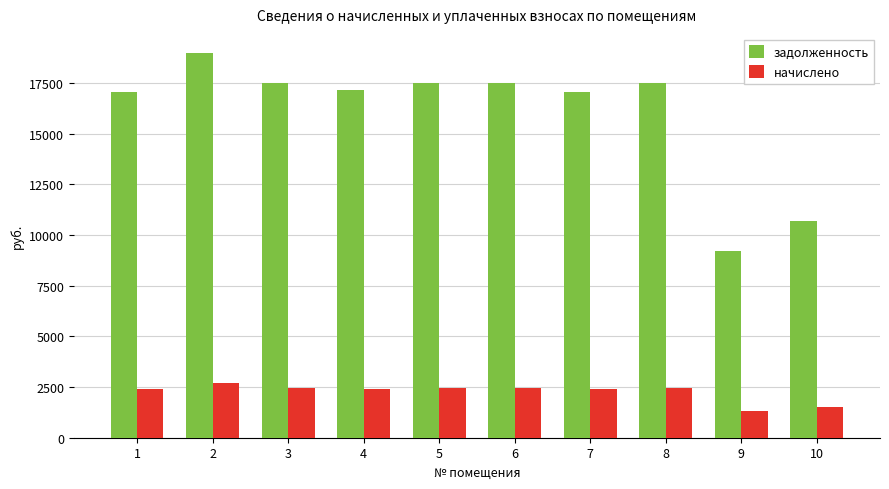

What is the difference between the maximum and minimum values in the начислено series?

1377.8